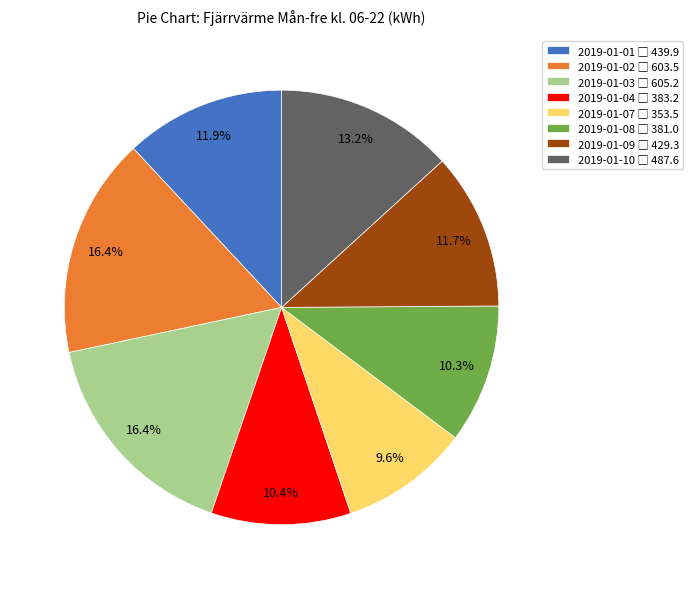

Is there any slice that represents more than half of the pie?

No